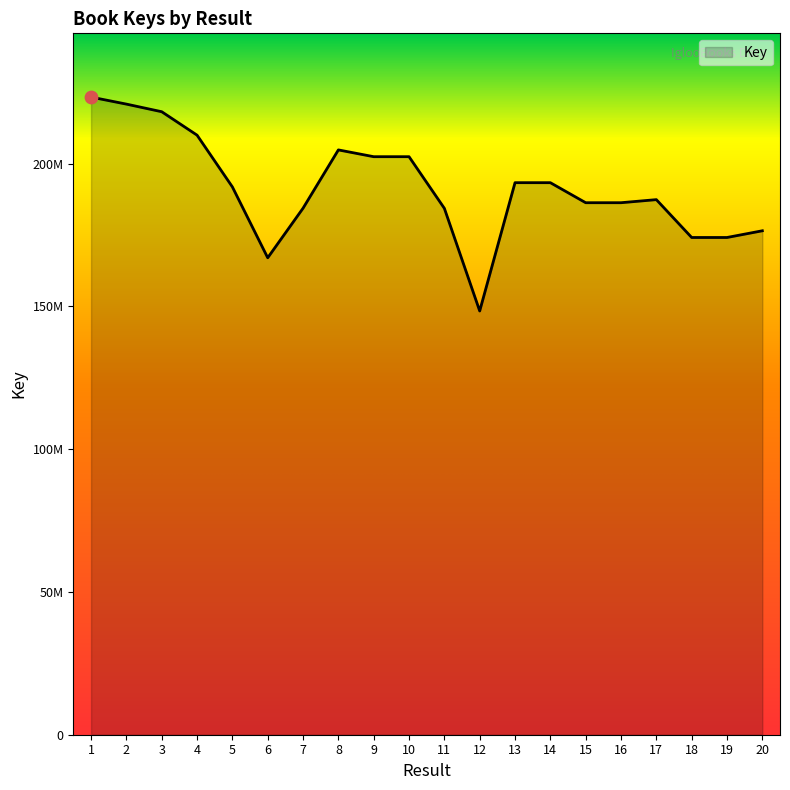

Is this an area chart (filled region under the line)?

Yes